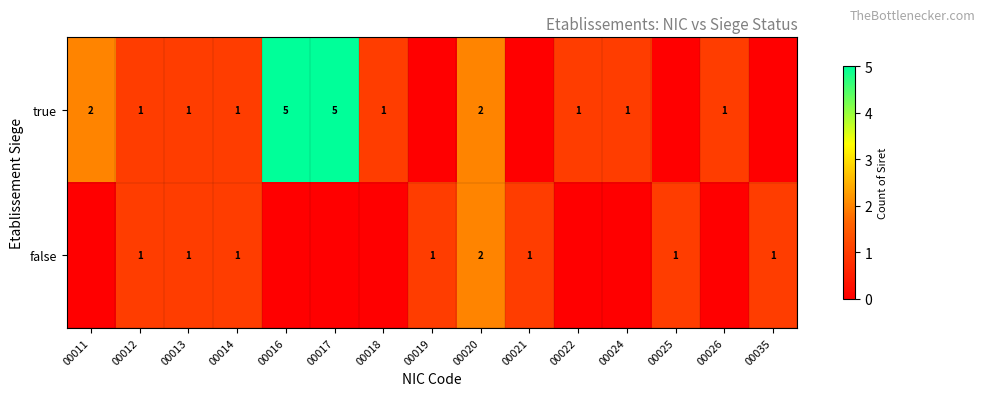

Is it true that true equals 0 at 00018?

False